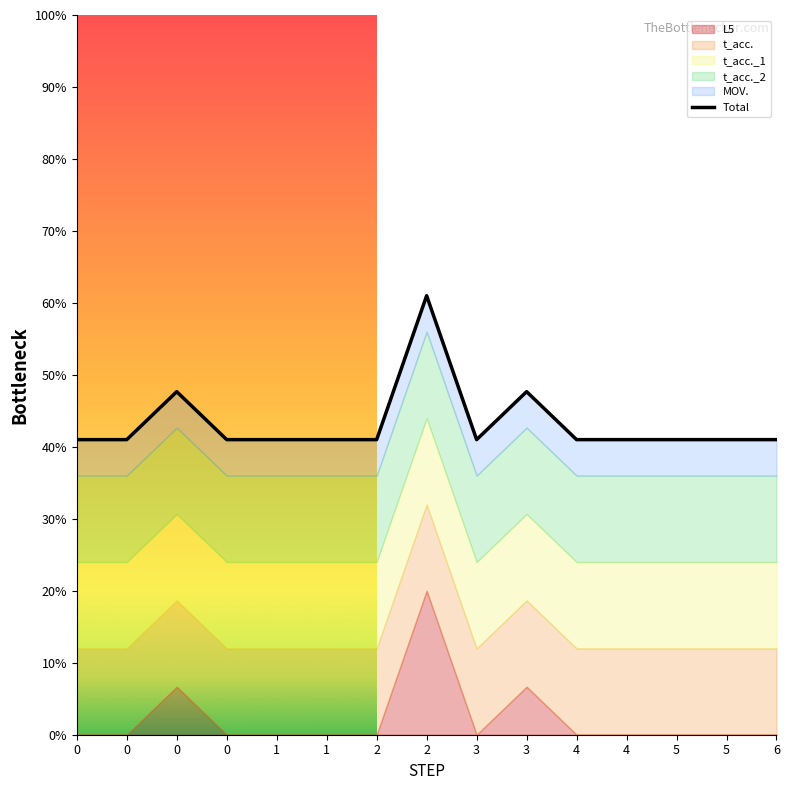

True or false: the data has more than 2 interior local peaks.

True